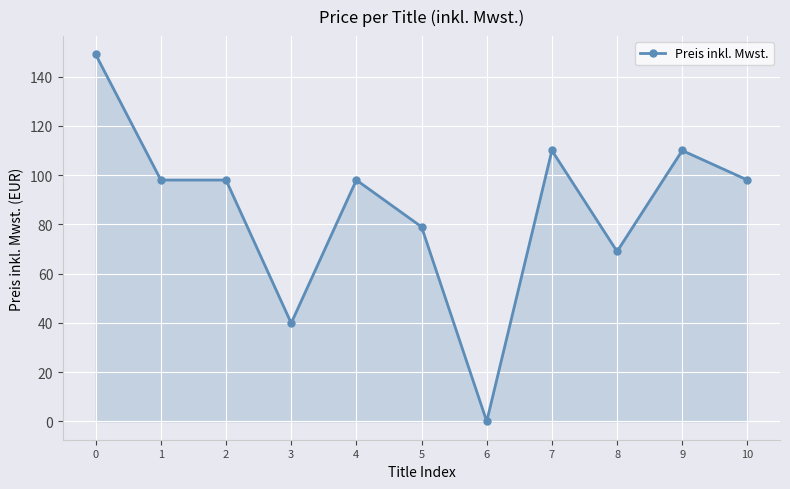

Which has a higher value, 8 or 9?

9